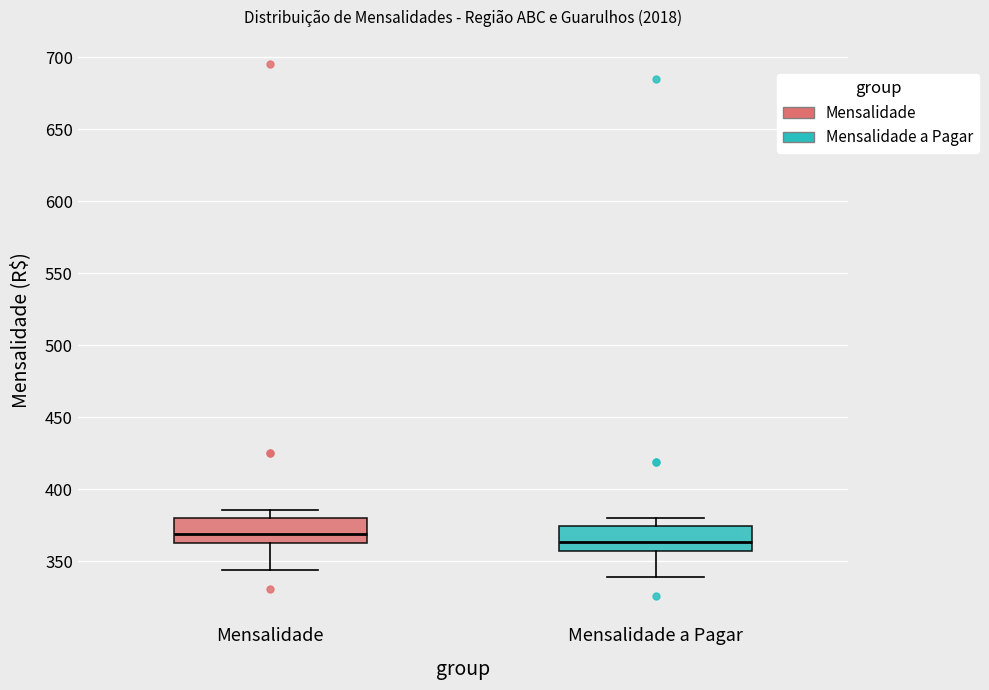

Reading left to right, transcribe this box plot: for each box, give where its median line is, the range the box spans, and where its two whiskers end, as read against the y-axis. The values are not printed on the chart, so give them approximately, as read against the axis.

Mensalidade: median 370, box 360 to 380, whiskers 345 to 385
Mensalidade a Pagar: median 365, box 355 to 375, whiskers 340 to 380